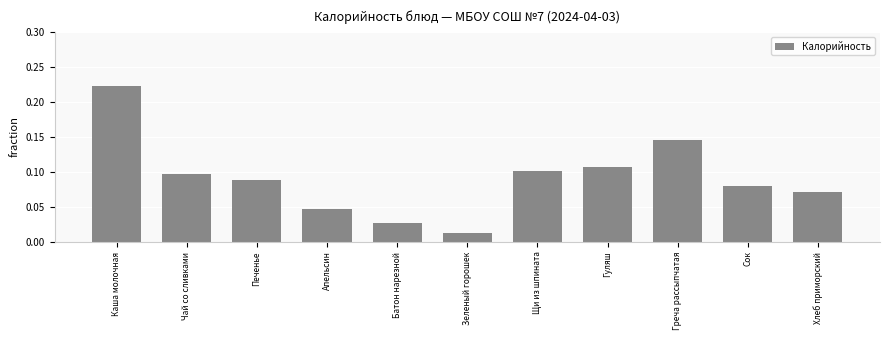

Between Греча рассыпчатая and Зеленый горошек, which is larger?

Греча рассыпчатая